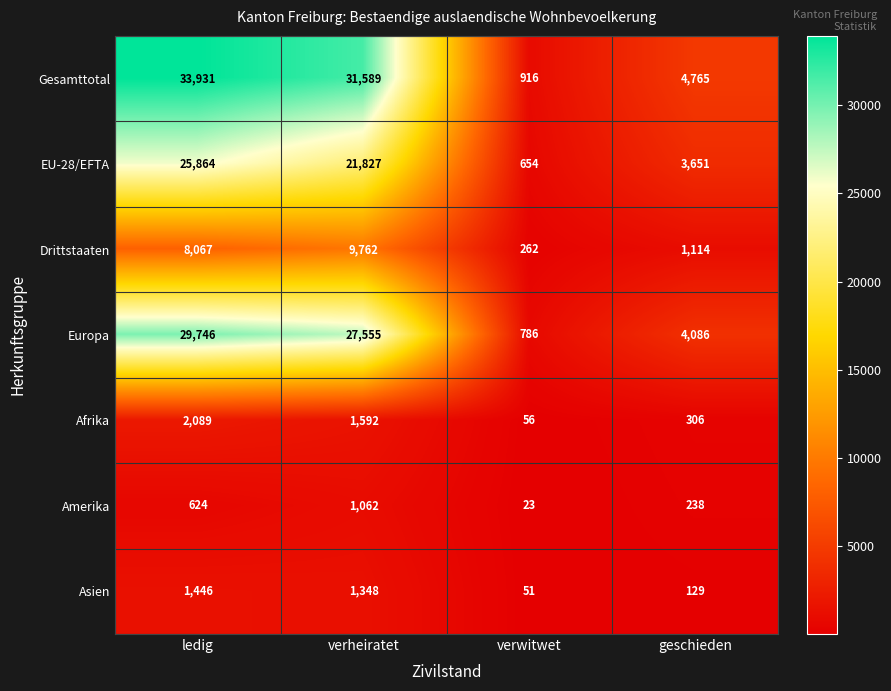

What is the difference between the Drittstaaten values at verwitwet and ledig?

7805